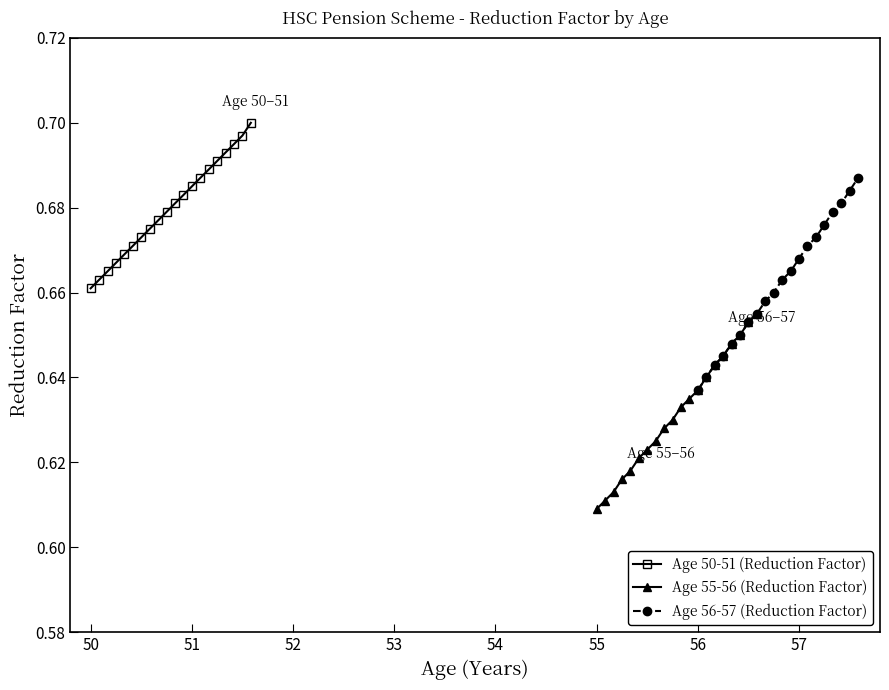

How many Age 50-51 (Reduction Factor) values are between 0 and 1?

20